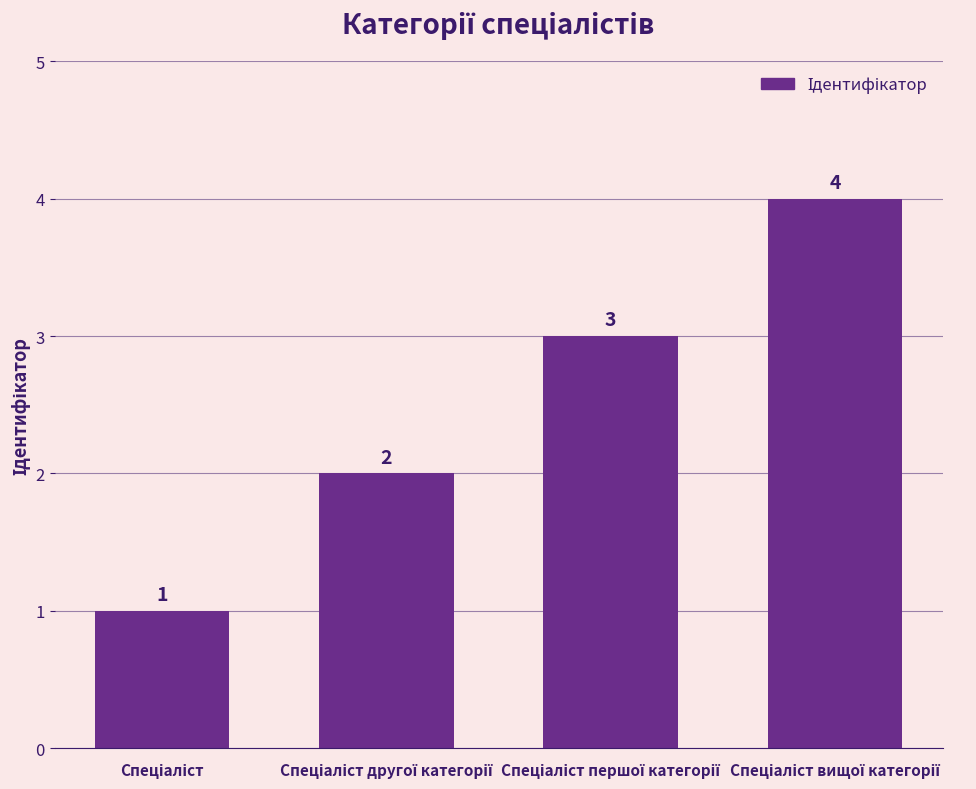

What is the minimum value shown in the chart?

1